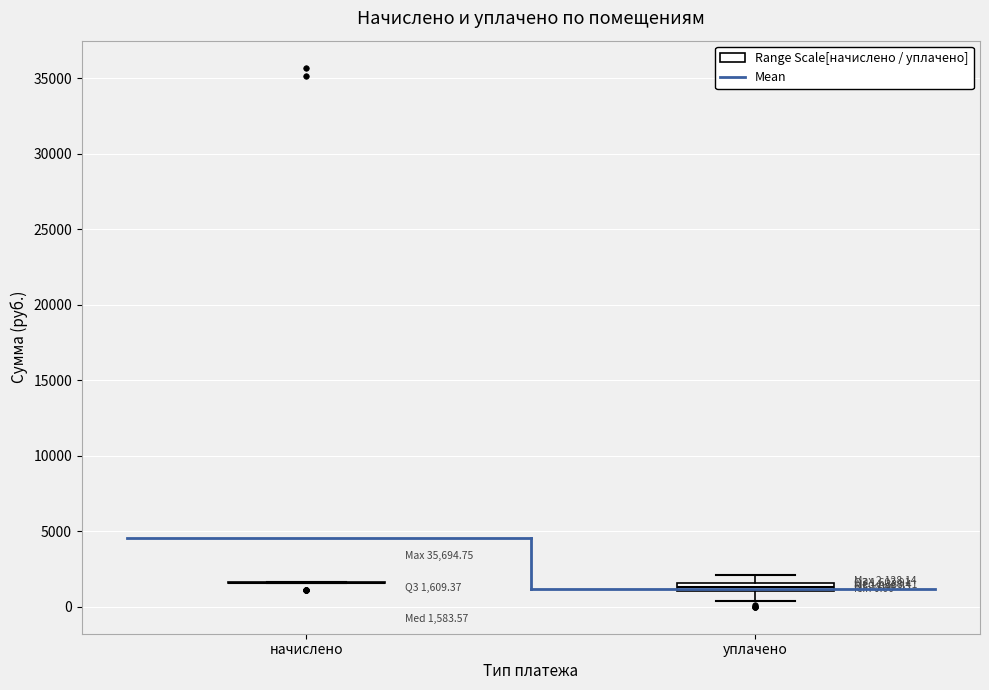

Comparing the boxes themselves (not the whiskers), which one is the tallest?

уплачено